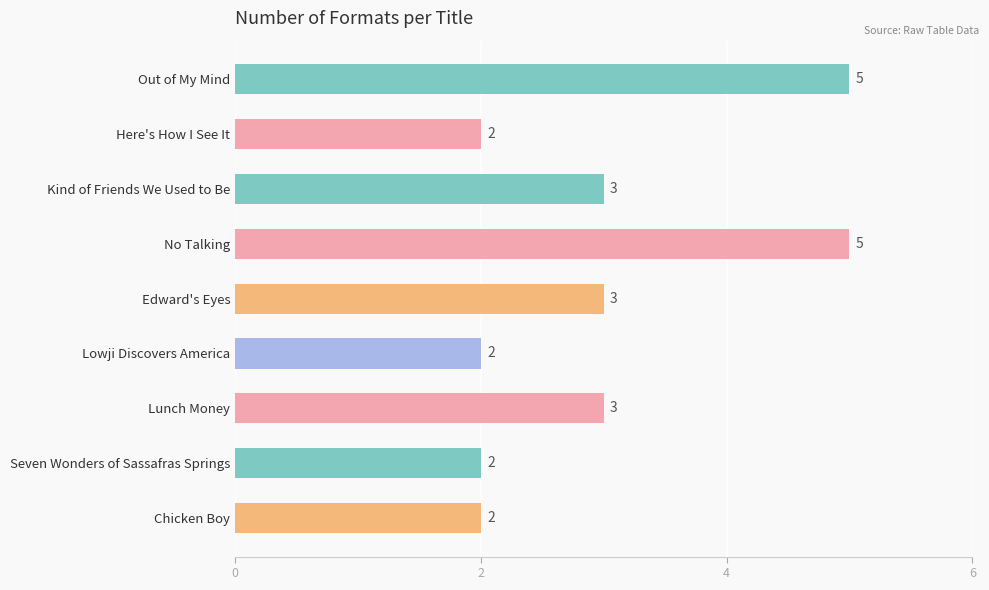

Count the values in the range 2 to 3.

7